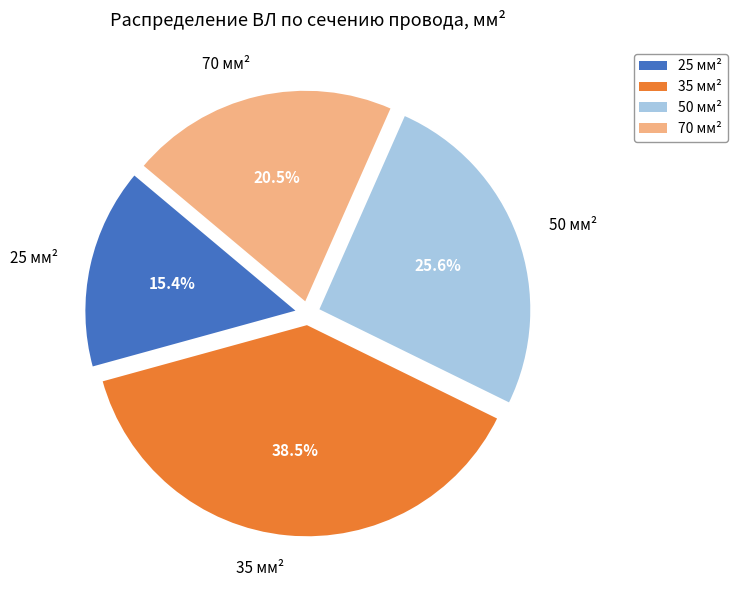

To the nearest percent, what is the difference between the 25 and 50 slice percentages?

10%